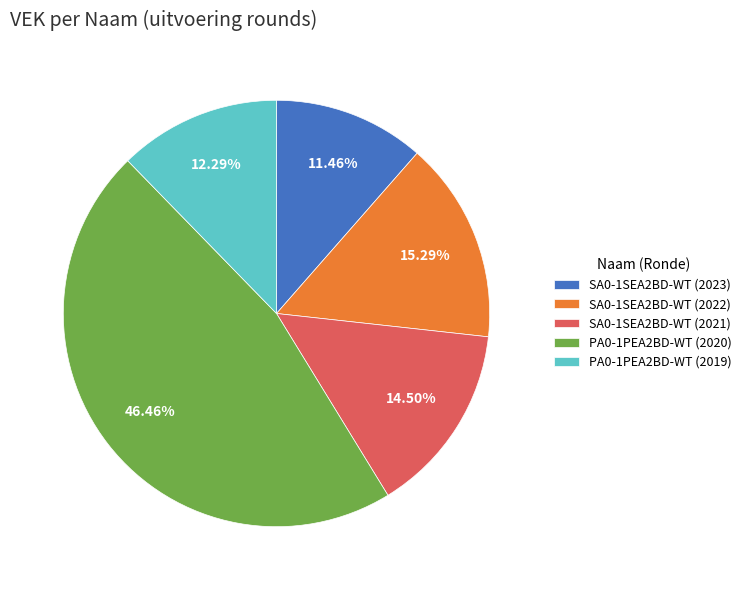

To the nearest percent, what is the average slice percentage?

20%